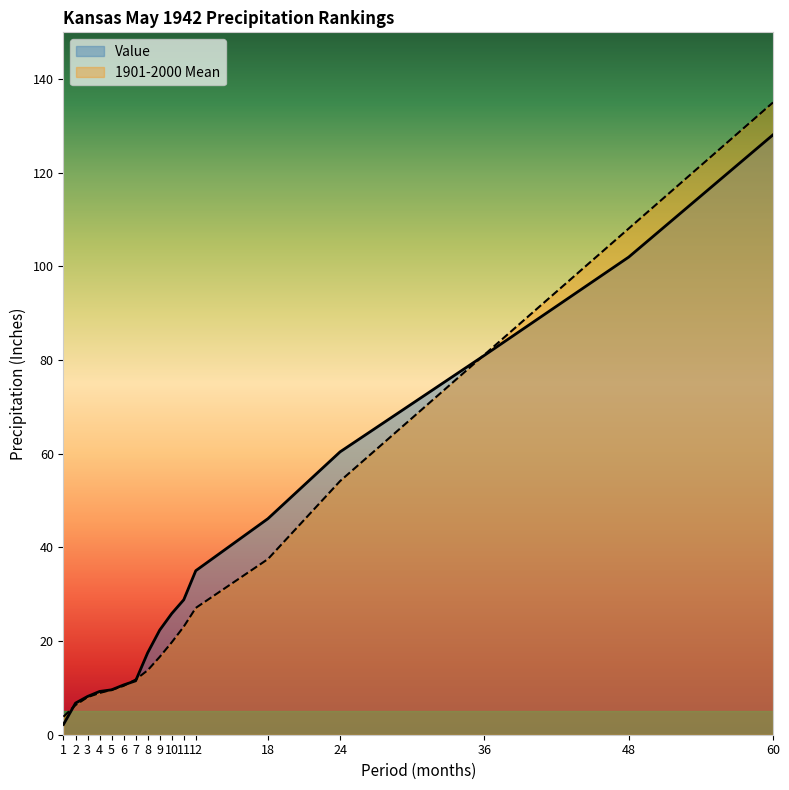

Read the Value value at 6.

10.6